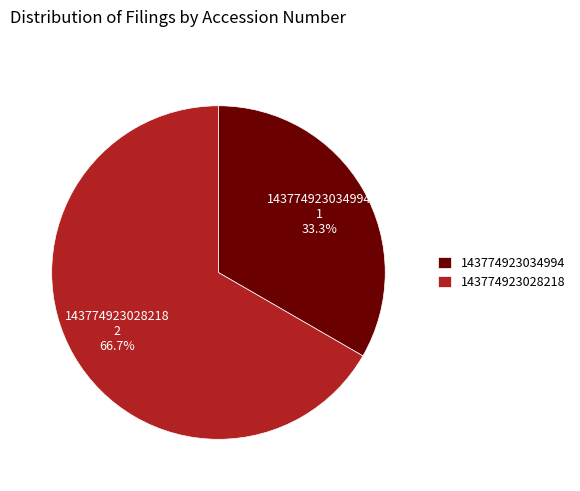

What is the smallest slice in the pie chart?

143774923034994